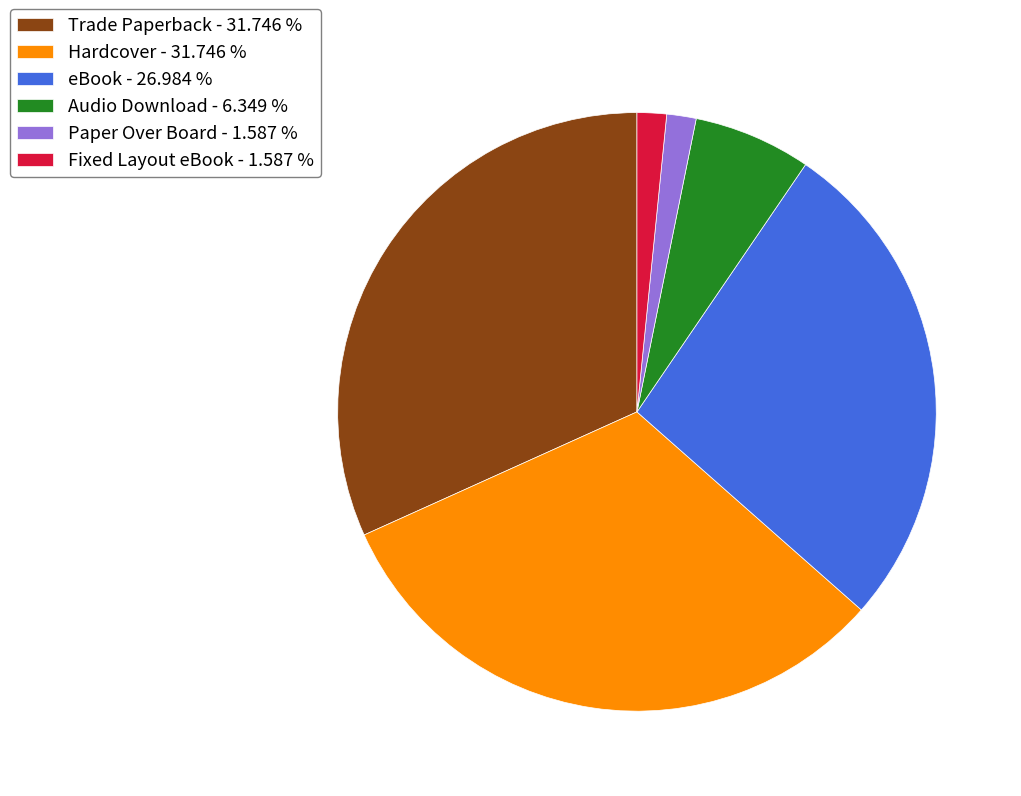

Approximately how many times larger is the value at Fixed Layout eBook - 1.587 % compared to Paper Over Board - 1.587 %?

1.0